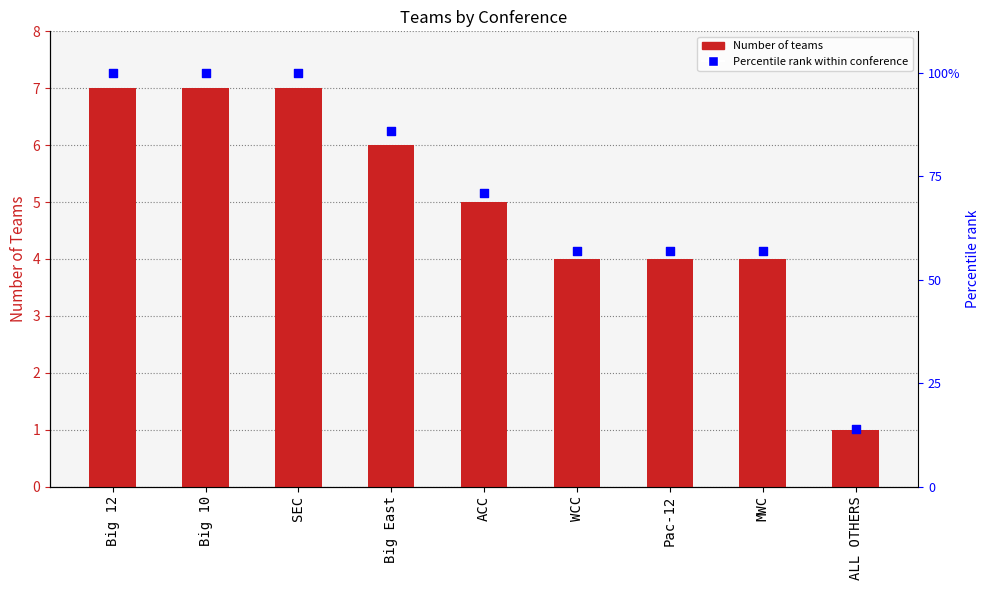

Which series has the widest spread of Y values?

Percentile rank within conference